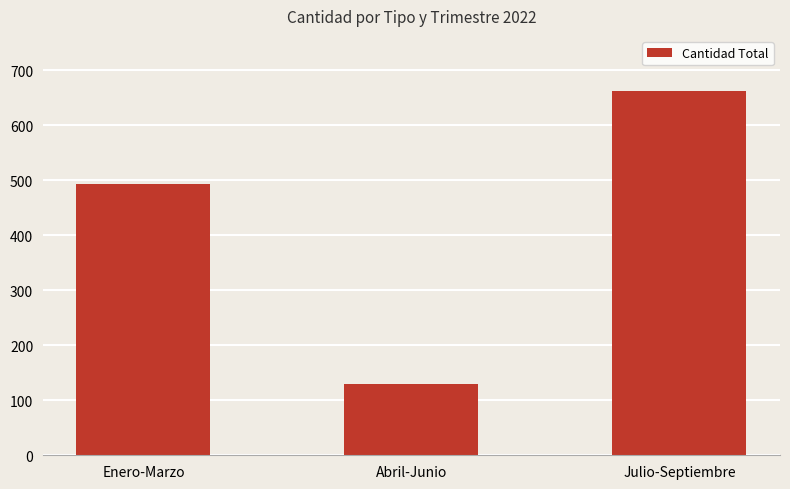

Which has a higher value, Julio-Septiembre or Enero-Marzo?

Julio-Septiembre